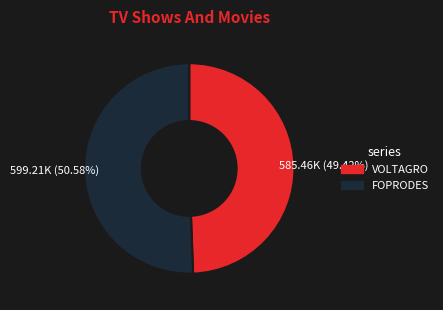

Is there any slice that represents more than half of the pie?

Yes